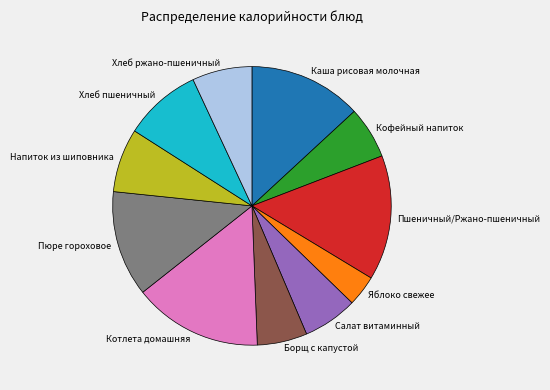

Is there a majority slice in this chart?

No